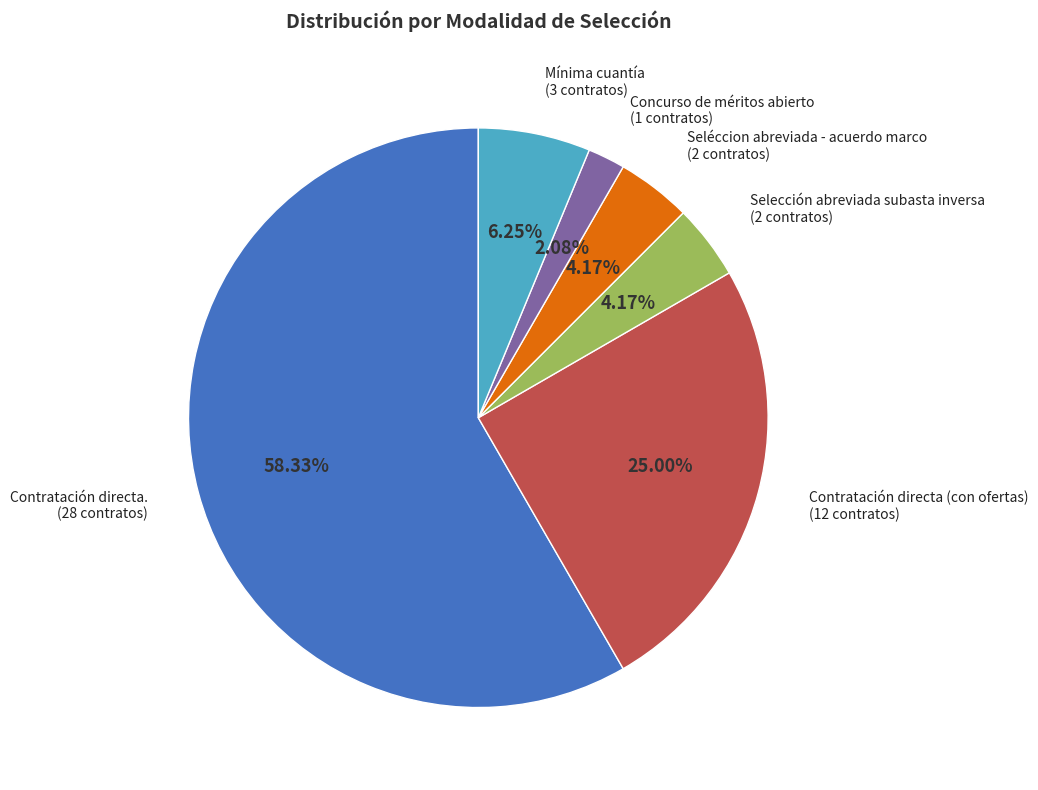

What is the ratio of the value at Selección abreviada subasta inversa to the value at Mínima cuantía?

0.7